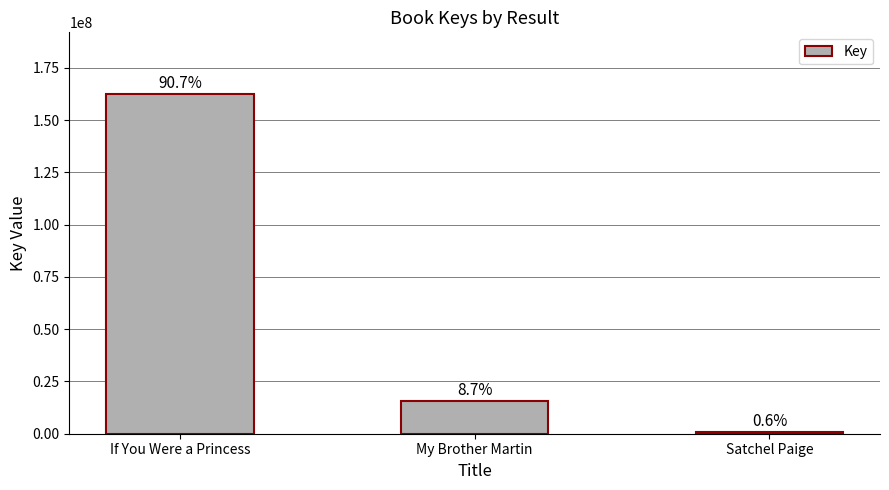

Reading right to left, transcribe all the data shown in this chart.

Satchel Paige=1061673	My Brother Martin=15675890	If You Were a Princess=162678634